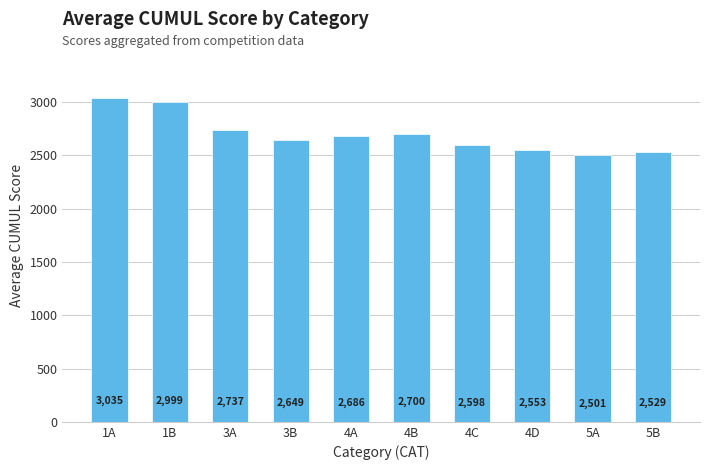

Which category has the highest value across all series?

1A